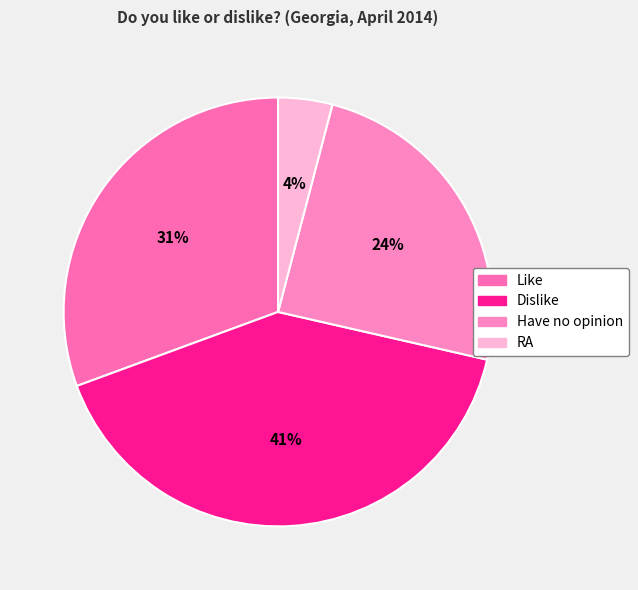

What percentage is the Like slice, to the nearest percent?

31%